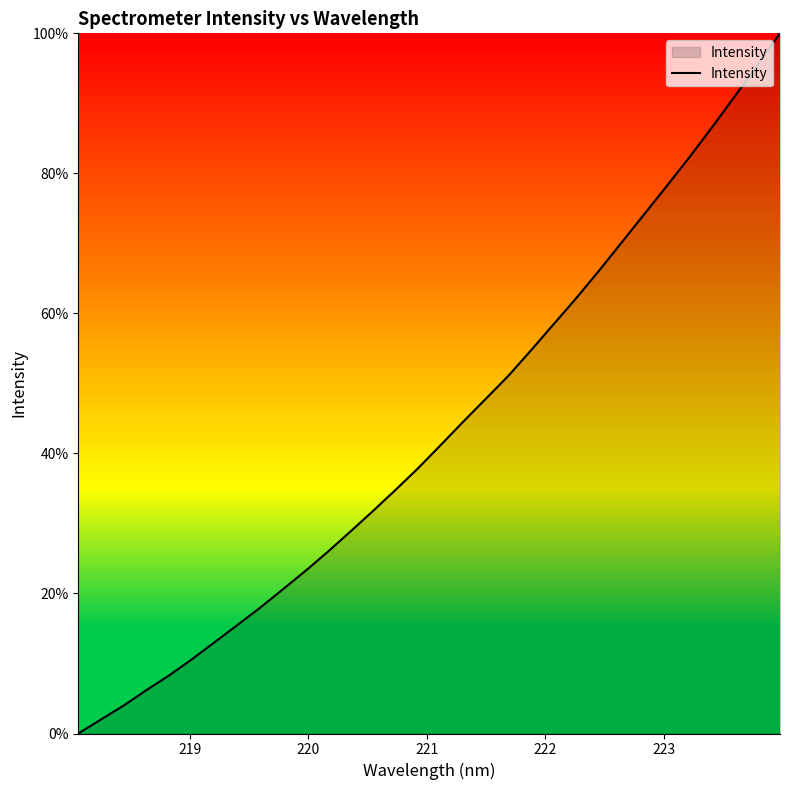

What is the maximum value shown in the chart?

100.0